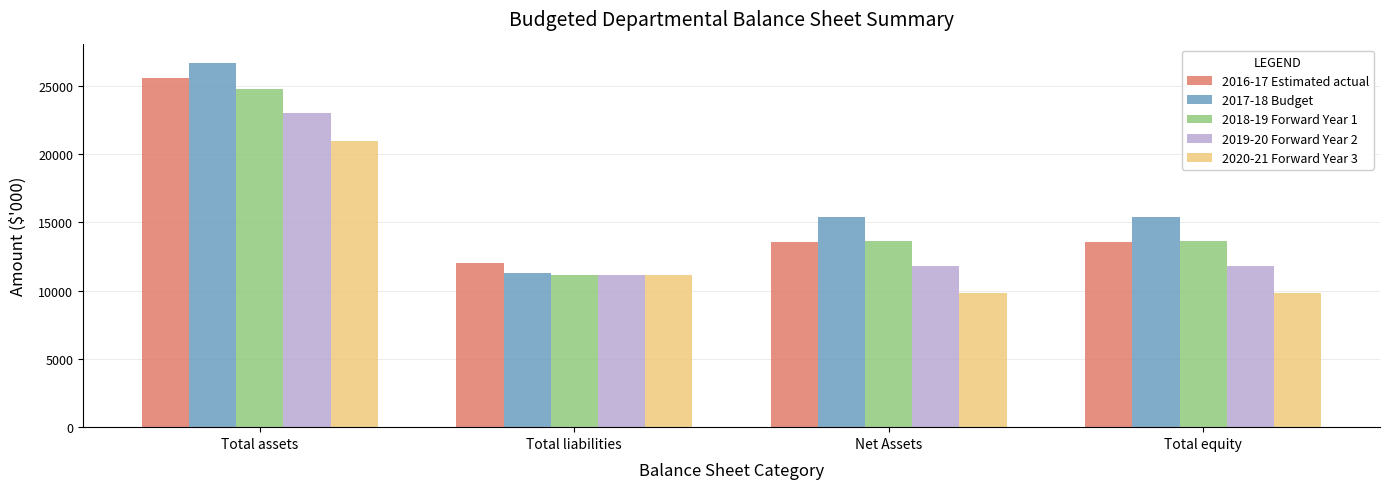

Which series has the largest total across all categories?

2017-18 Budget